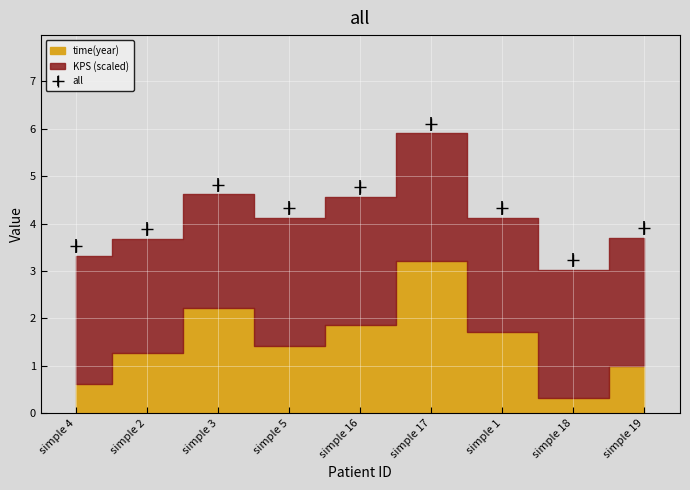

What is the difference between the values at simple 16 and simple 17?

1.3